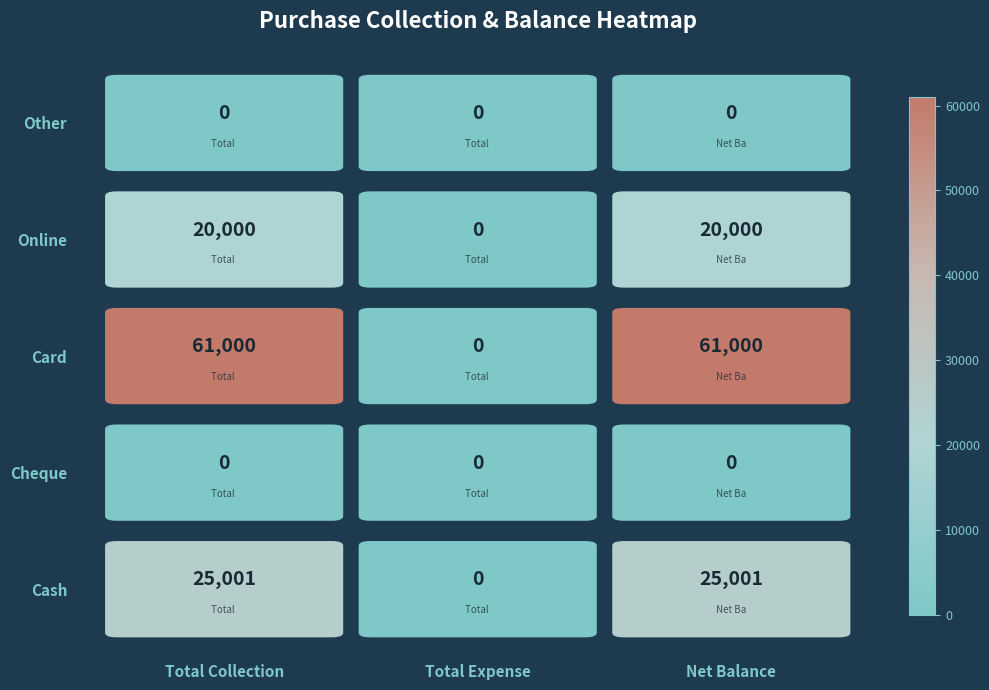

What is the difference between the highest and lowest values at Net Balance?

61000